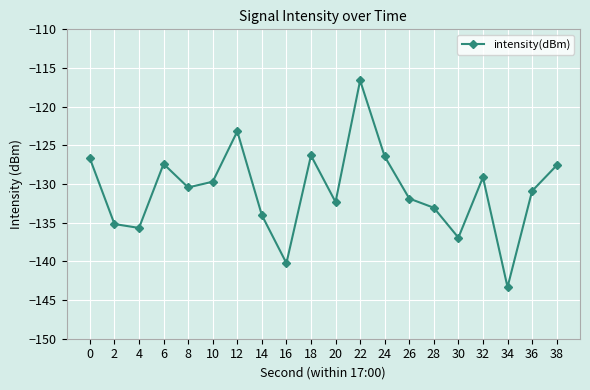

What is the average value?

-130.9